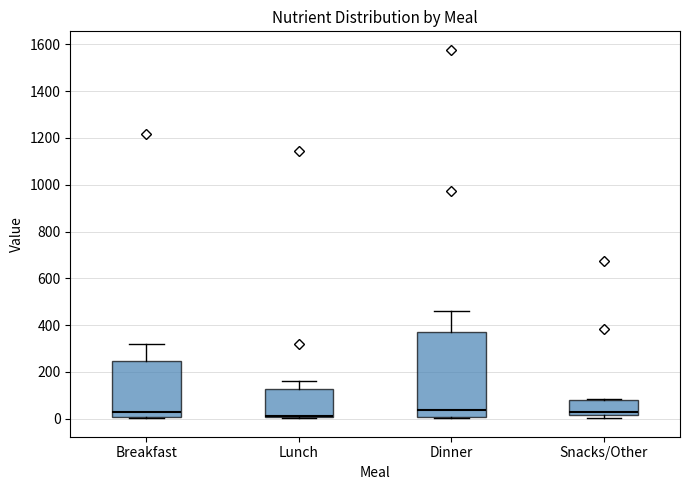

Reading left to right, read every box against the y-axis: the position of its median line, the range the box covers, and the ends of its whiskers. The values are not printed on the chart, so give them approximately, as read against the axis.

Breakfast: median 20, box 0 to 240, whiskers 0 (just below the box's lower edge) to 320
Lunch: median 20, box 0 to 120, whiskers 0 to 160
Dinner: median 40, box 0 to 380, whiskers 0 to 460
Snacks/Other: median 20 (just above the box's lower edge), box 20 to 80, whiskers 0 to 80